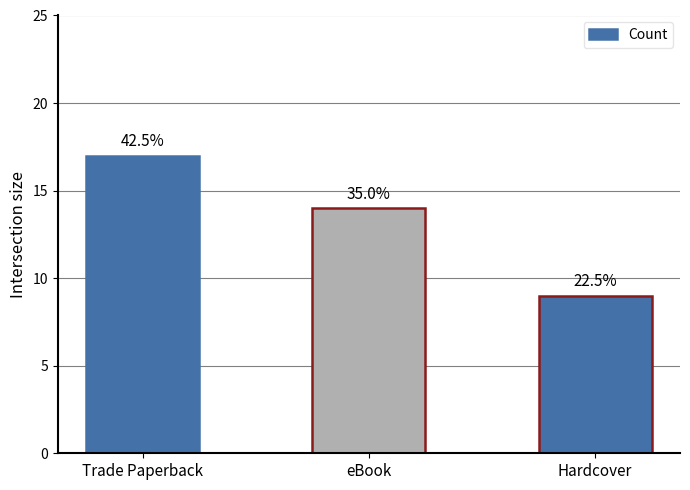

What position from the right is Hardcover?

1